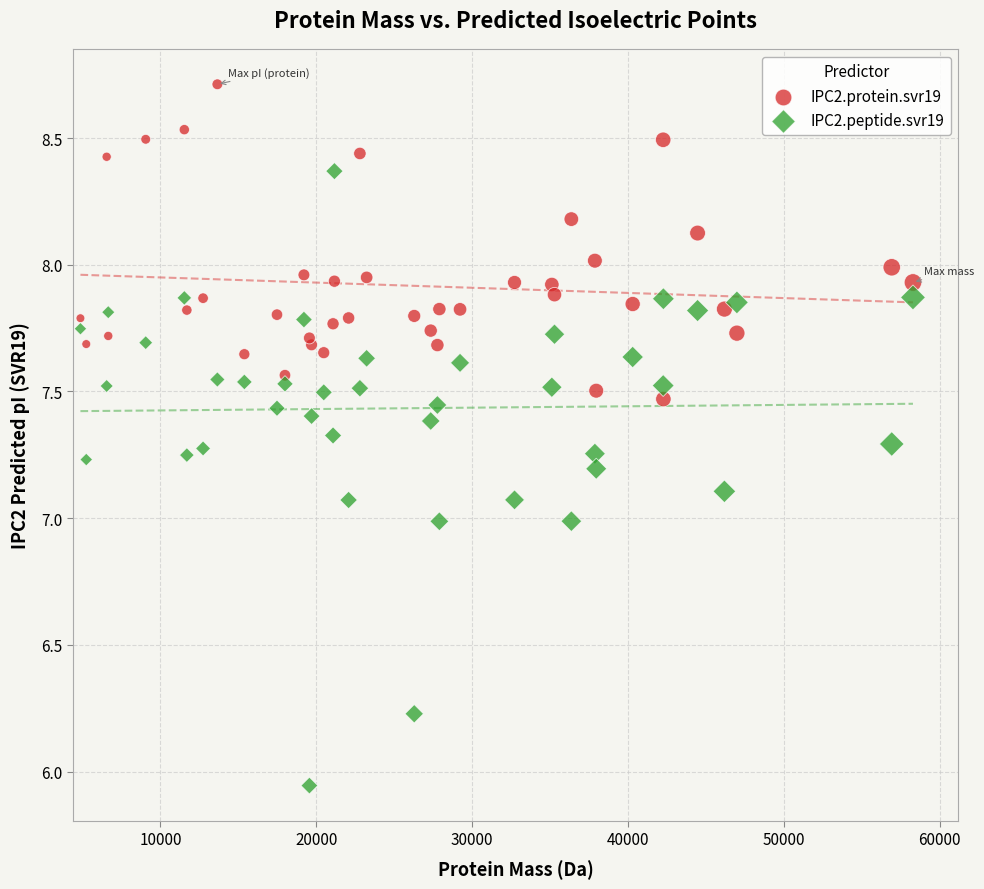

Which series reaches the maximum Y coordinate?

IPC2.protein.svr19